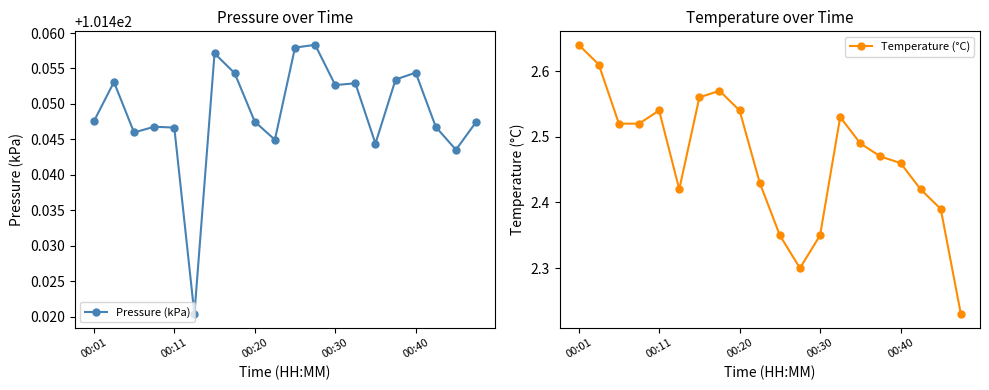

How many interior local peaks does the Temperature (°C) series have?

3